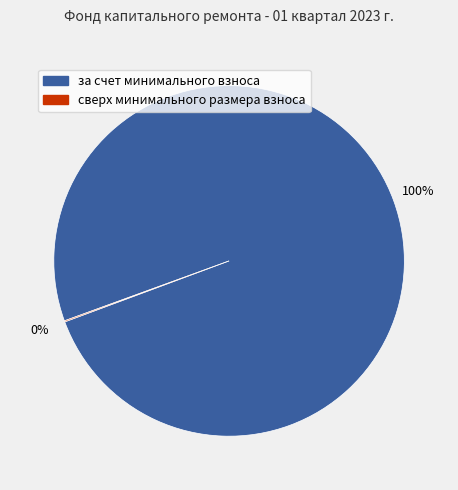

Which category accounts for the majority?

за счет минимального взноса